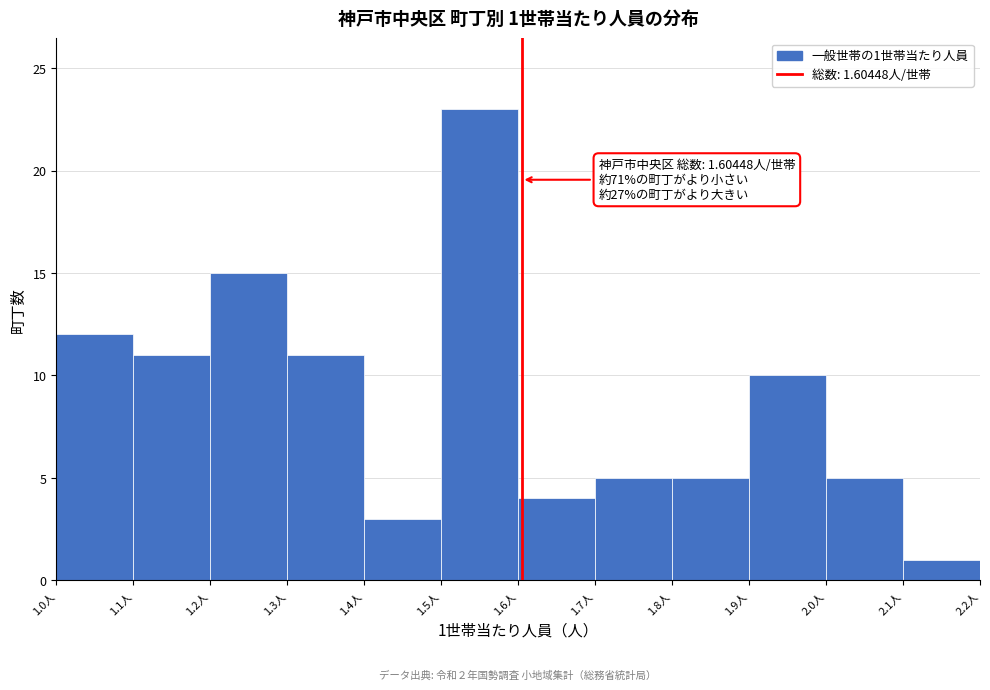

Over which range of the x-axis is the bar tallest?

1.5 to 1.6